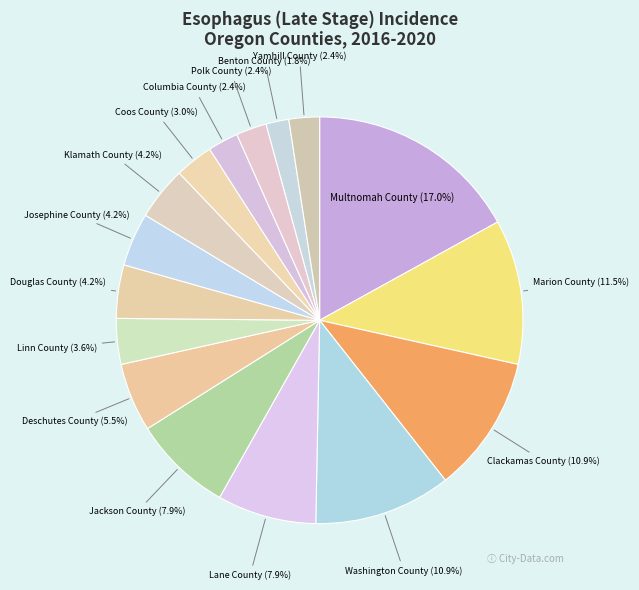

What percentage is NOT represented by Polk County?

97.6%